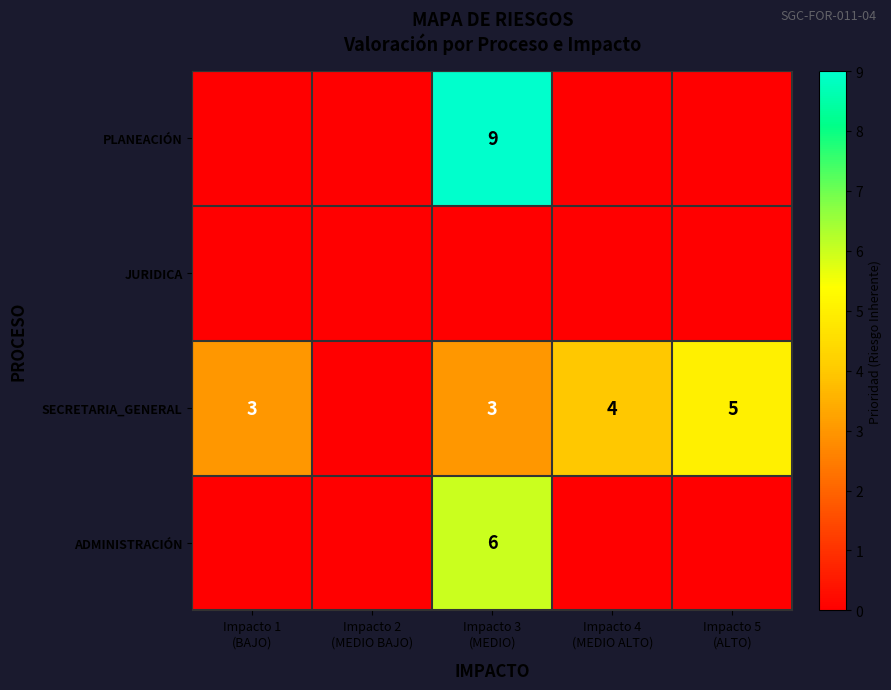

Between Impacto 1 (BAJO) and Impacto 5 (ALTO), which series saw the biggest shift?

SECRETARIA_GENERAL